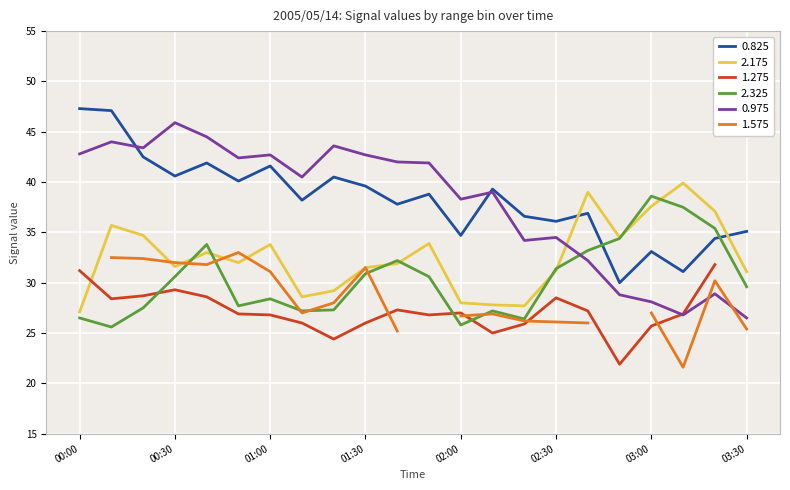

Where is the first local maximum for 2.175?

00:10